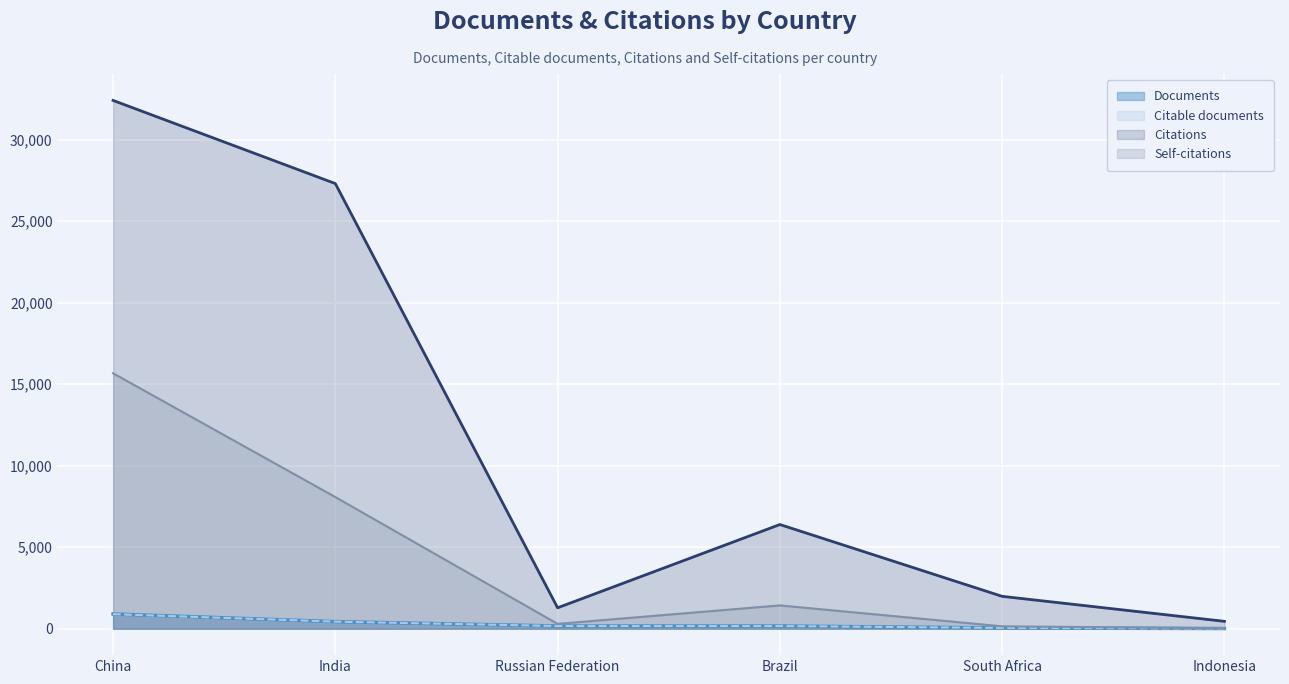

Rank the series by their maximum value, from lowest to highest.

Citable documents, Documents, Self-citations, Citations